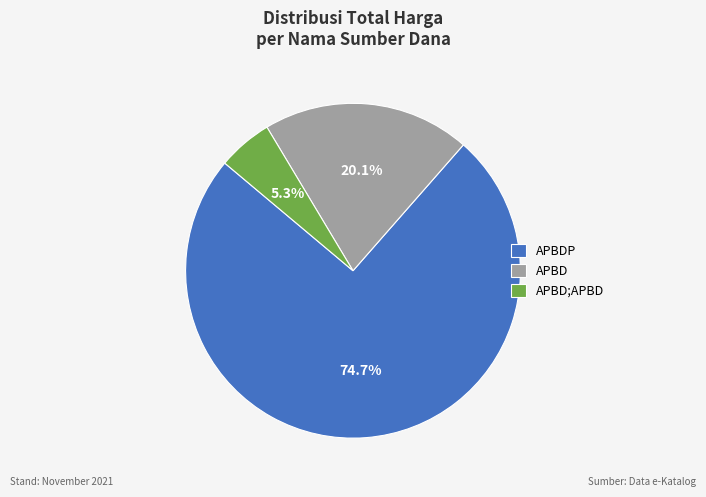

Rank the categories by value from lowest to highest.

APBD;APBD, APBD, APBDP